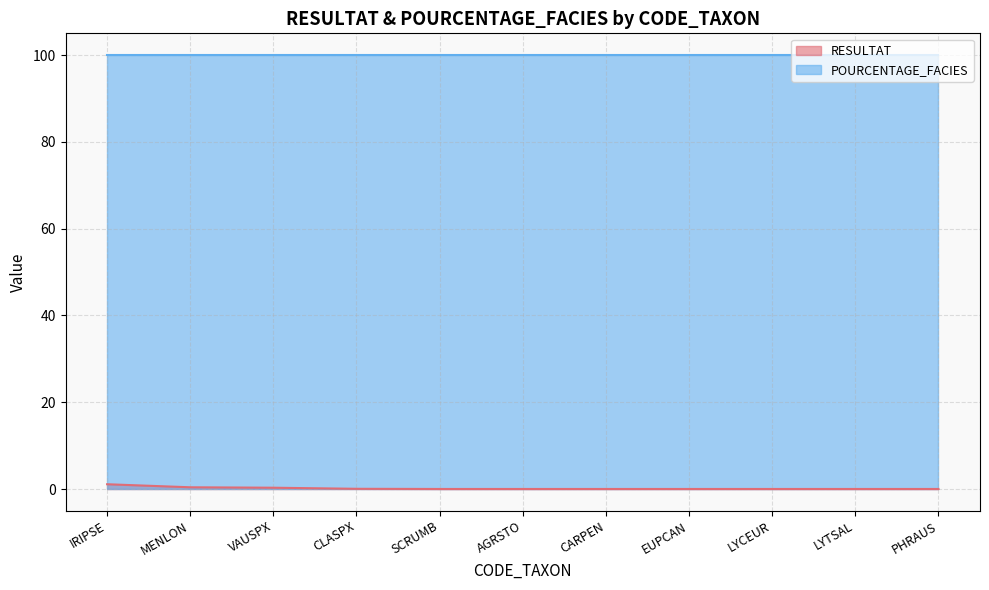

What is the average value?

0.2